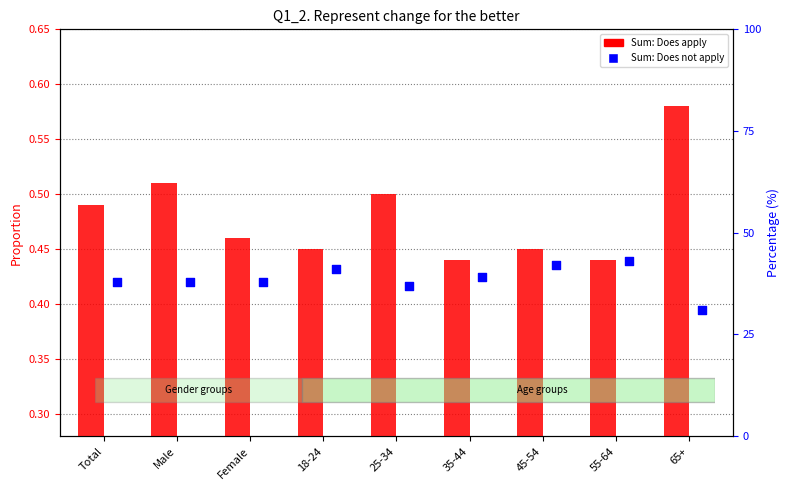

What are all the series names shown in the legend?

Sum: Does apply, Sum: Does not apply